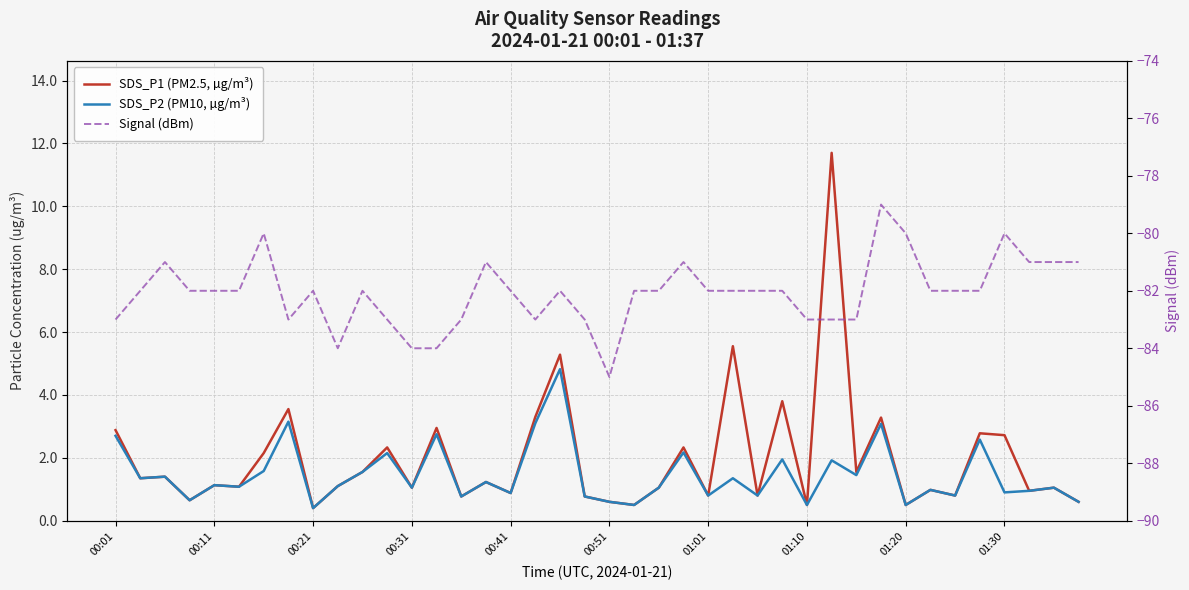

What is the sum of all SDS_P2 (PM10, µg/m³) values?

58.1